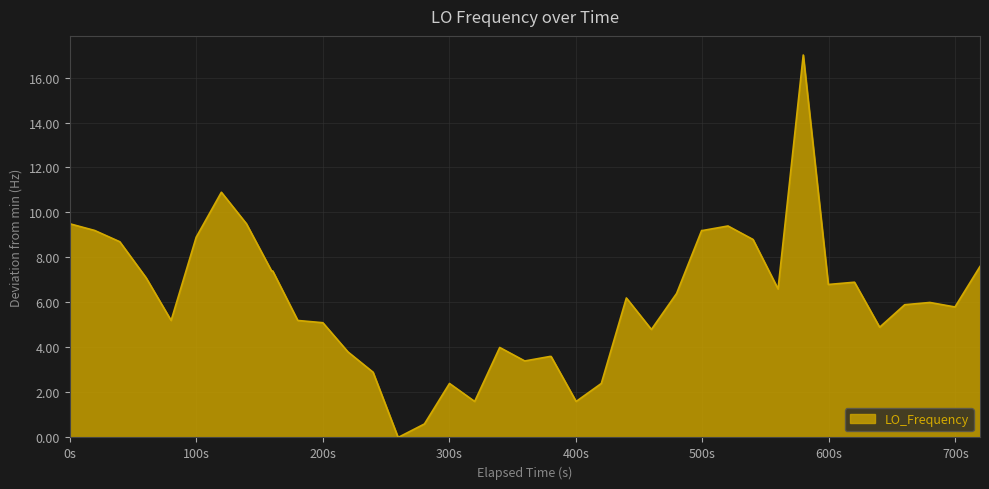

What is the maximum value shown in the chart?

17.0